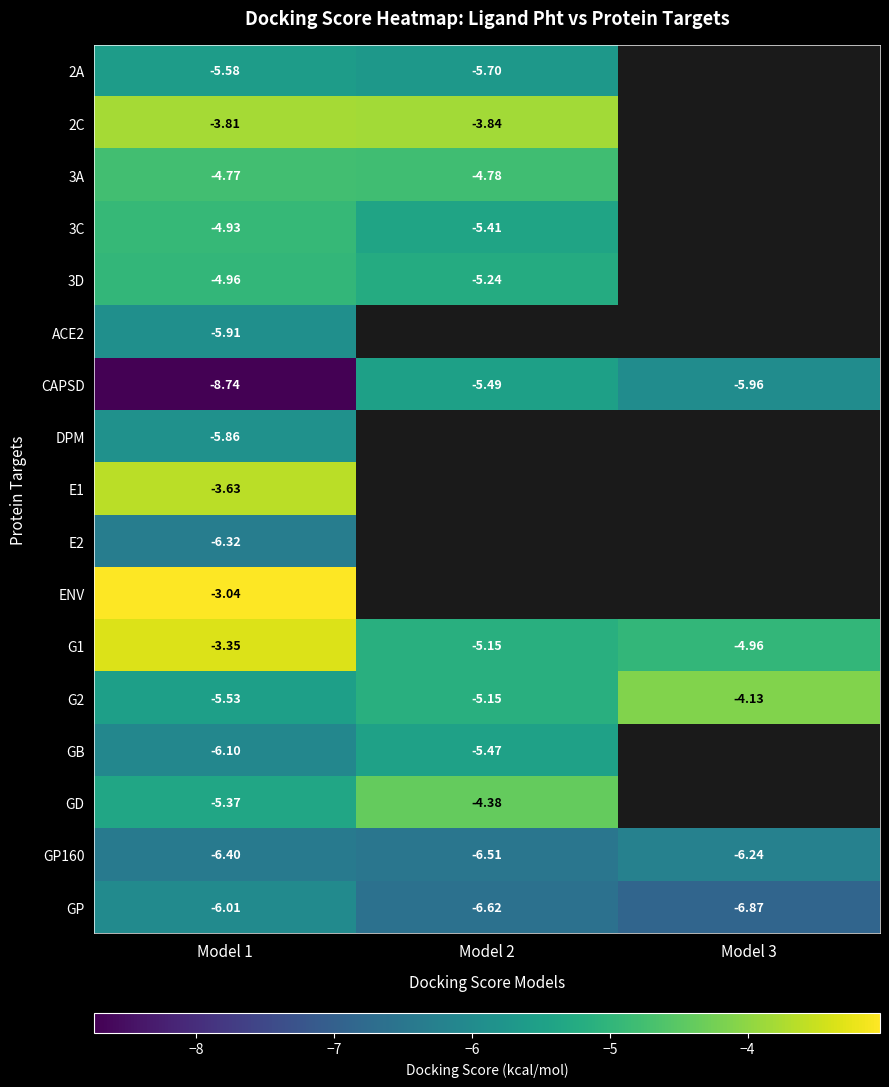

What is the sum of the 2C values at Model 2 and Model 1?

-7.7